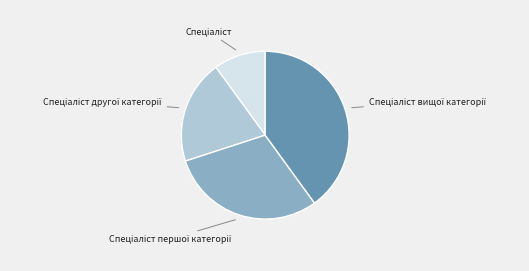

Is there any slice that represents more than half of the pie?

No